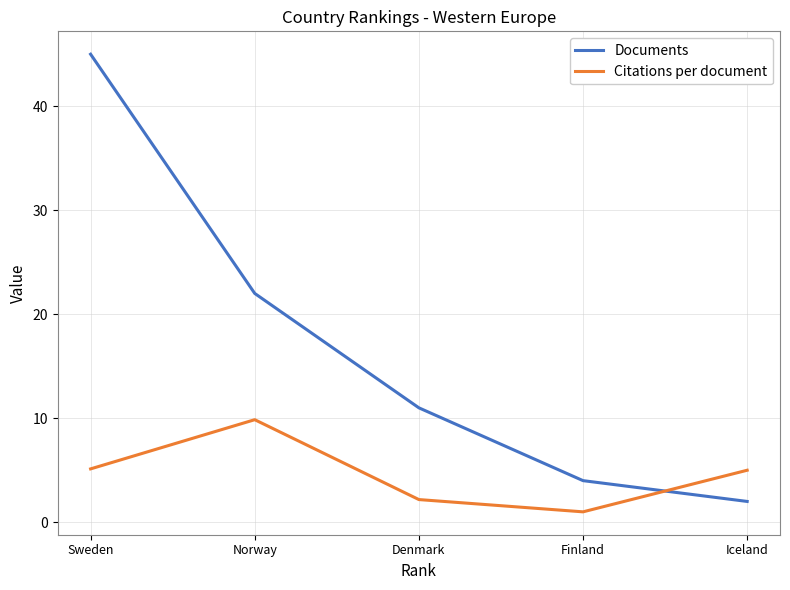

At which label does Citations per document reach its minimum?

Finland